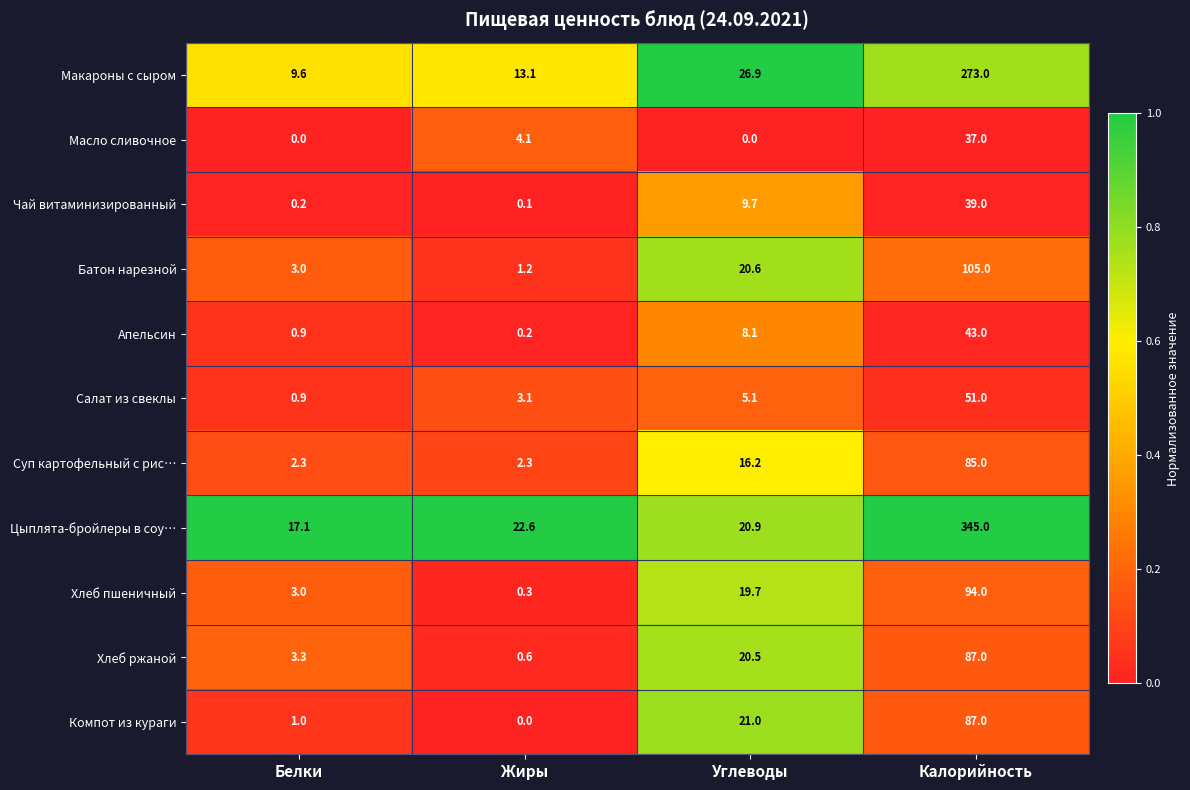

What is the sum of all Батон нарезной values?

129.8